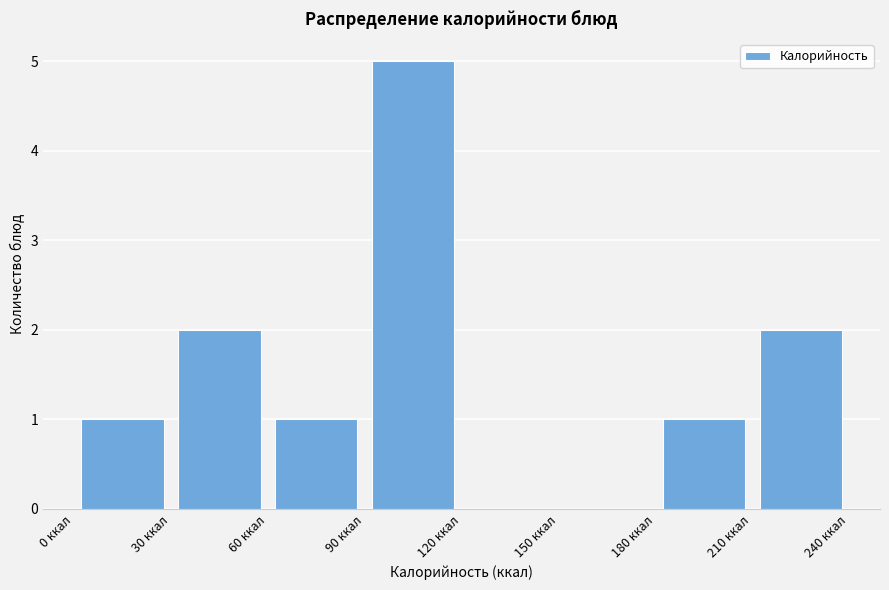

Reading left to right, transcribe this chart: for each bar, give the range it covers on the x-axis and its height. The values are not printed on the chart, so give them approximately, as read against the axis.

0 to 30: 1
30 to 60: 2
60 to 90: 1
90 to 120: 5
120 to 150: 0
150 to 180: 0
180 to 210: 1
210 to 240: 2